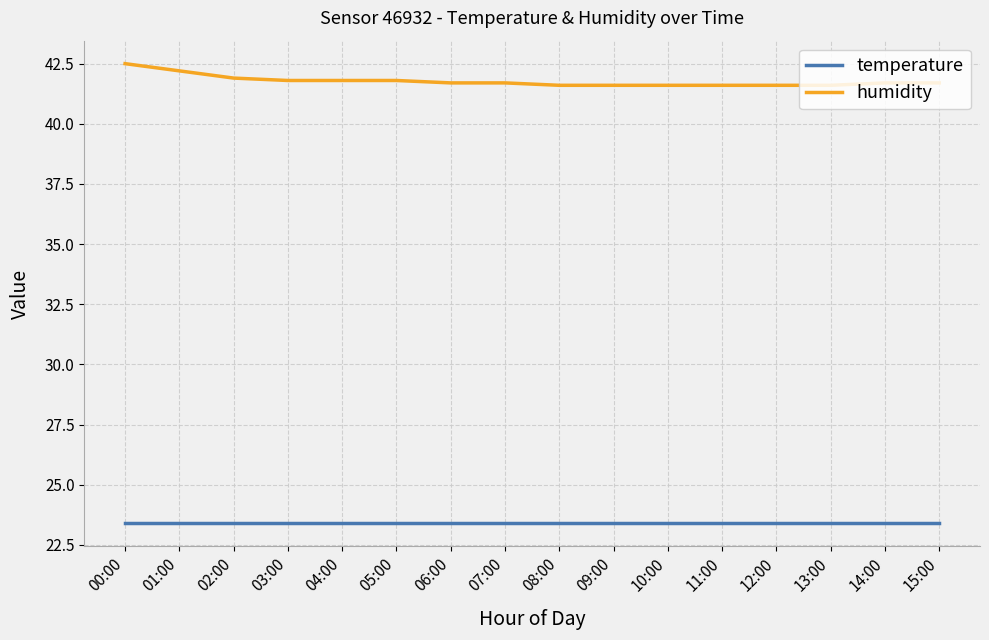

True or false: temperature and humidity cross at least once.

False